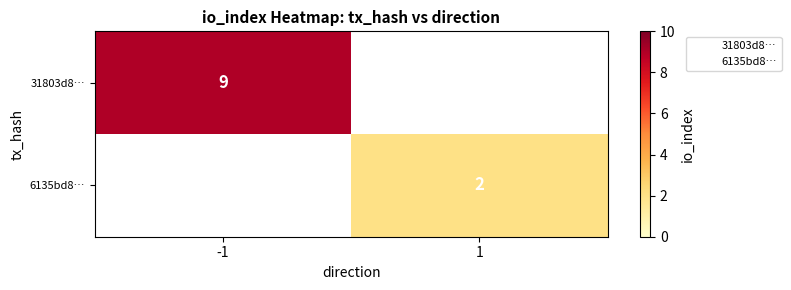

What is the sum of the 31803d8… values at 1 and -1?

9